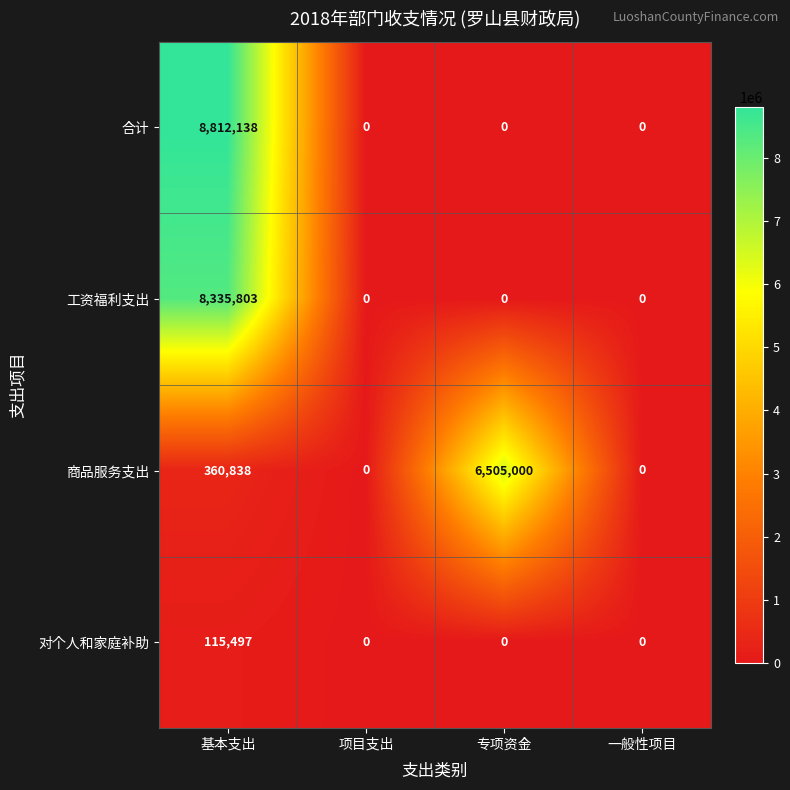

Which label corresponds to the largest value in the chart?

基本支出